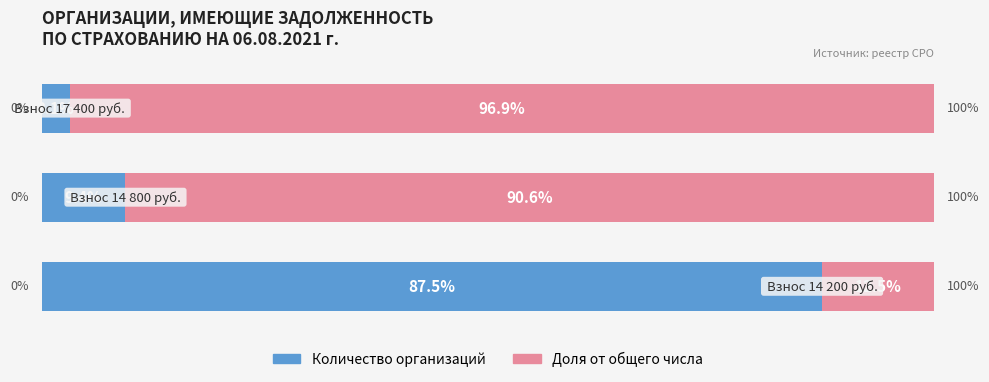

Reading left to right, what are all the values shown in this chart?

Количество организаций: 0=87.5	1=9.4	2=3.1
Остальные: 0=12.5	1=90.6	2=96.9